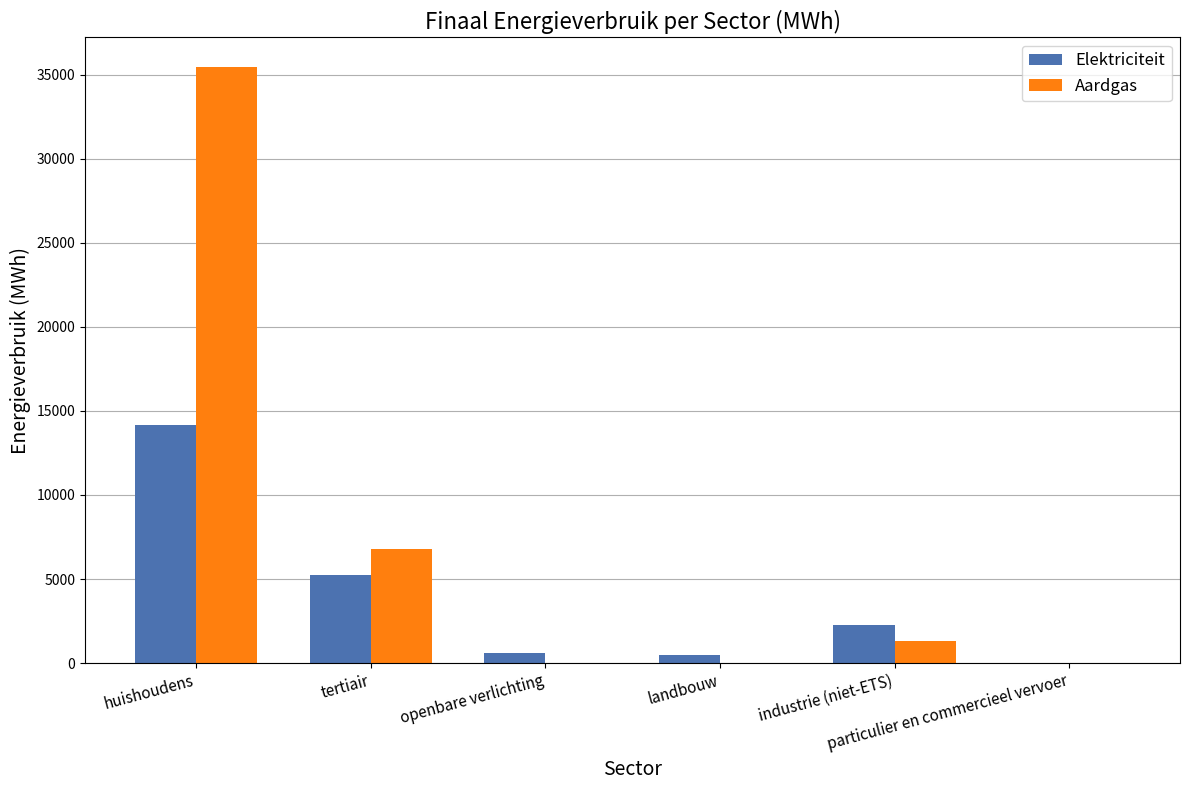

Is it true that Elektriciteit equals 469.4 at landbouw?

True